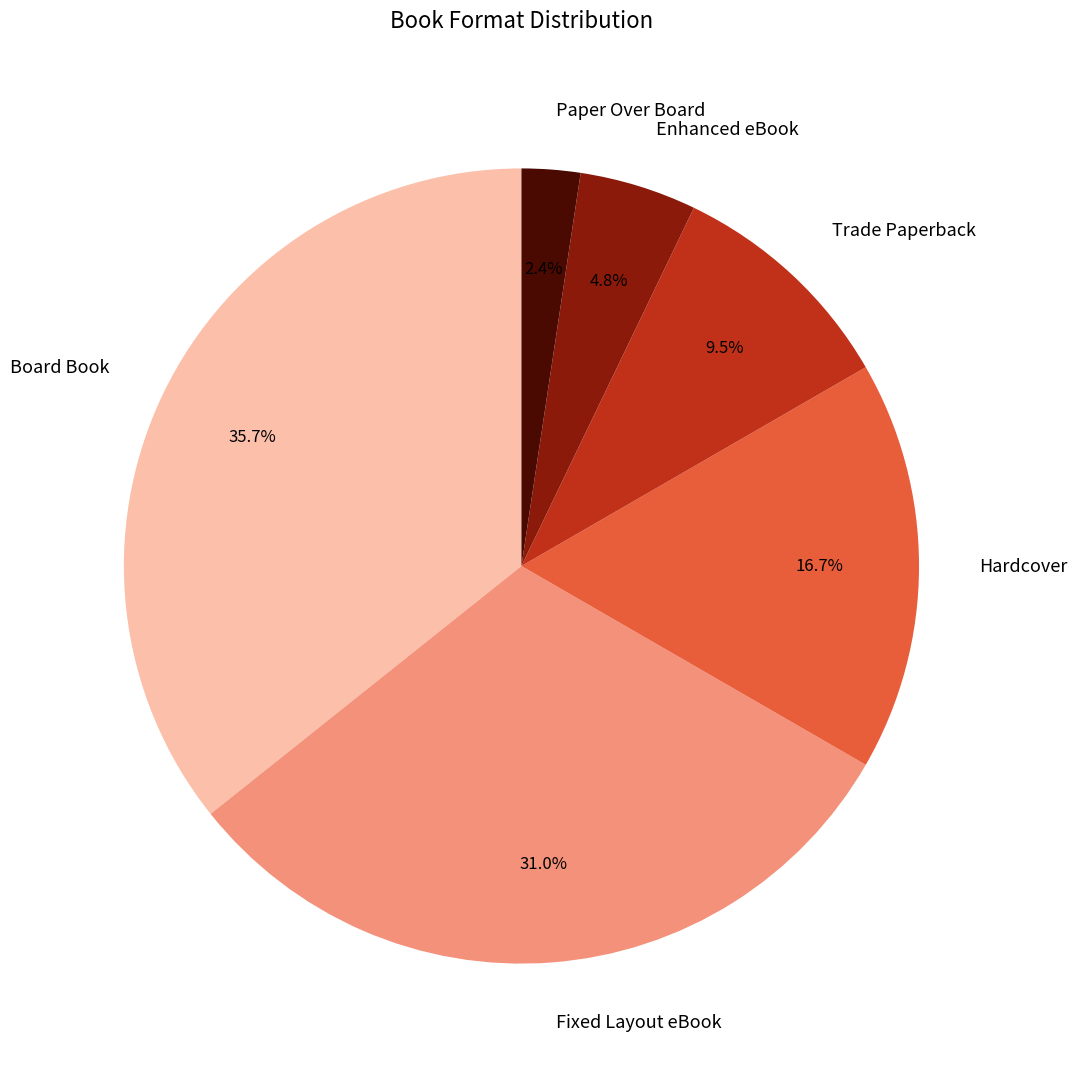

Is there a majority slice in this chart?

No